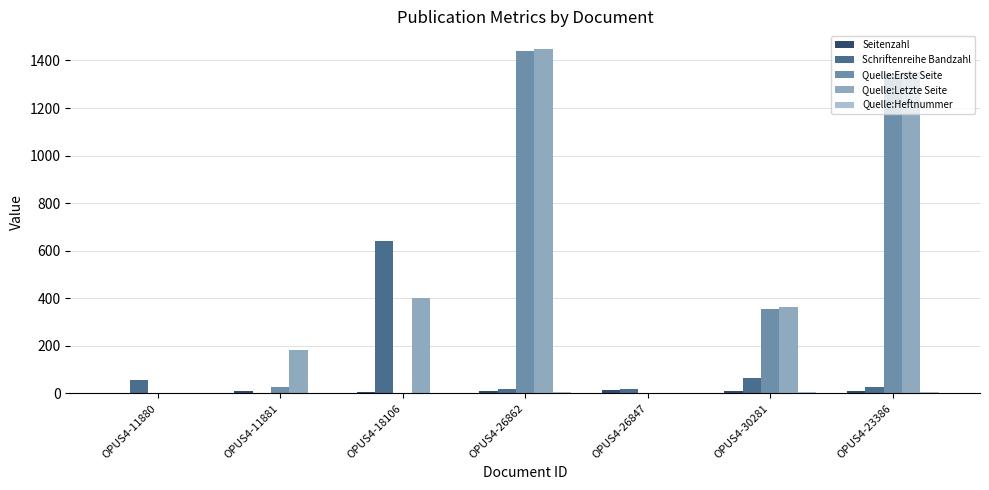

Which label corresponds to the largest value in the chart?

OPUS4-26862